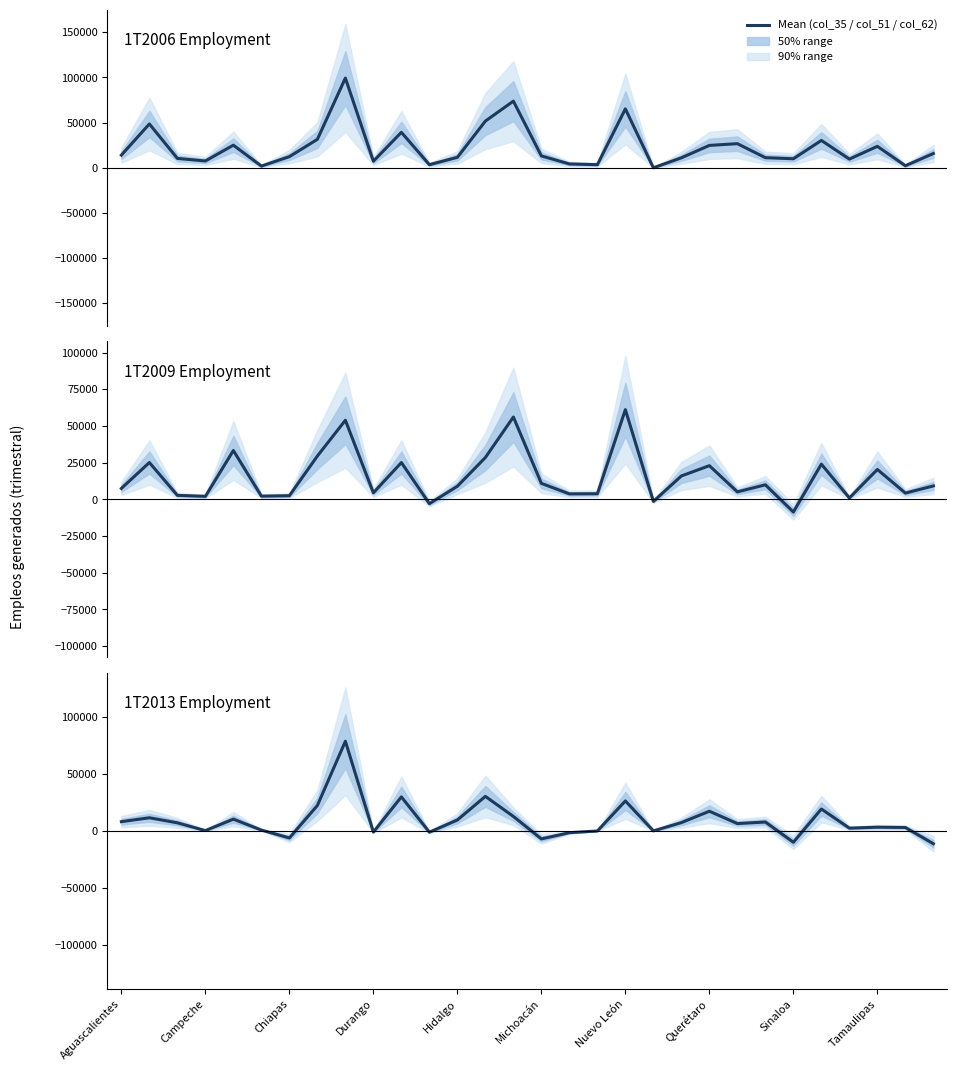

Is it true that col_62 equals 815 at Michoacán?

True